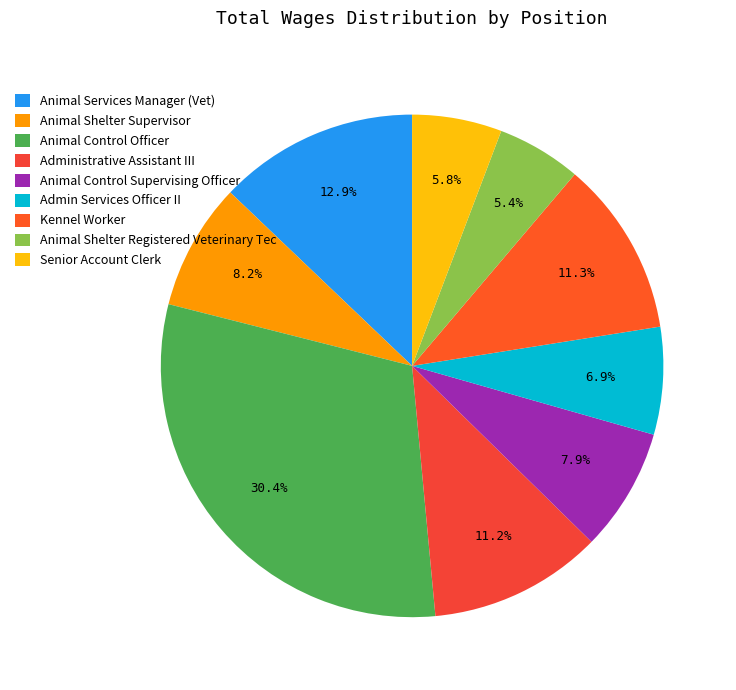

What is the largest slice in the pie chart?

Animal Control Officer